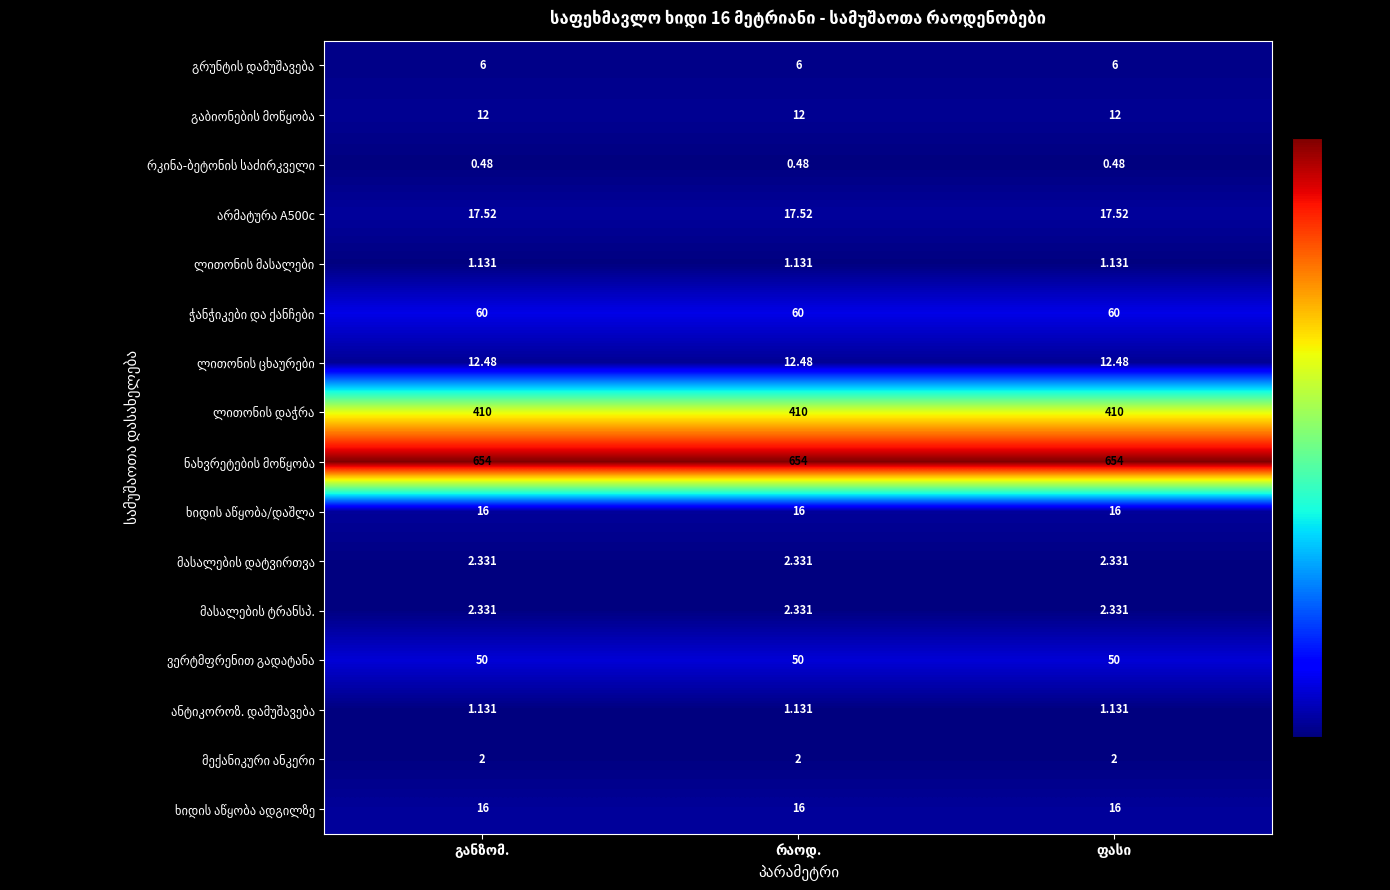

Which has a higher value, განზომ. or ფასი?

განზომ.